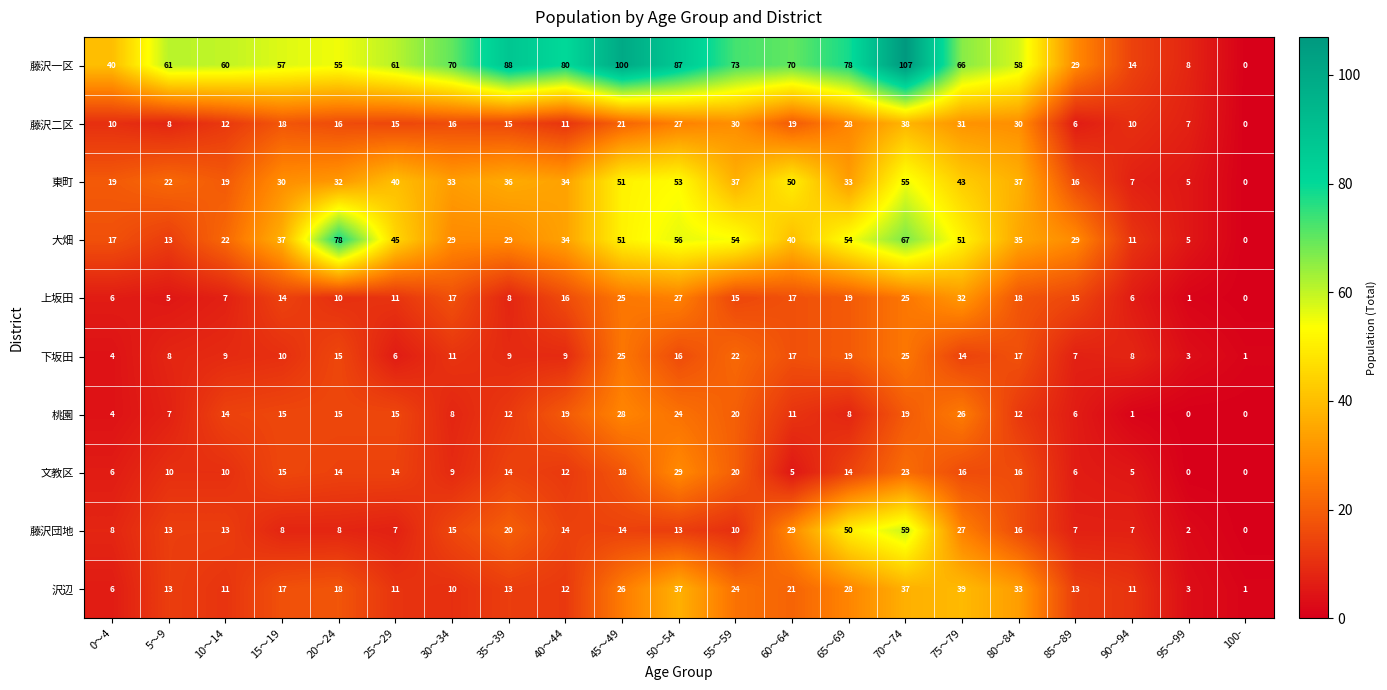

What is the maximum value for 桃園?

28